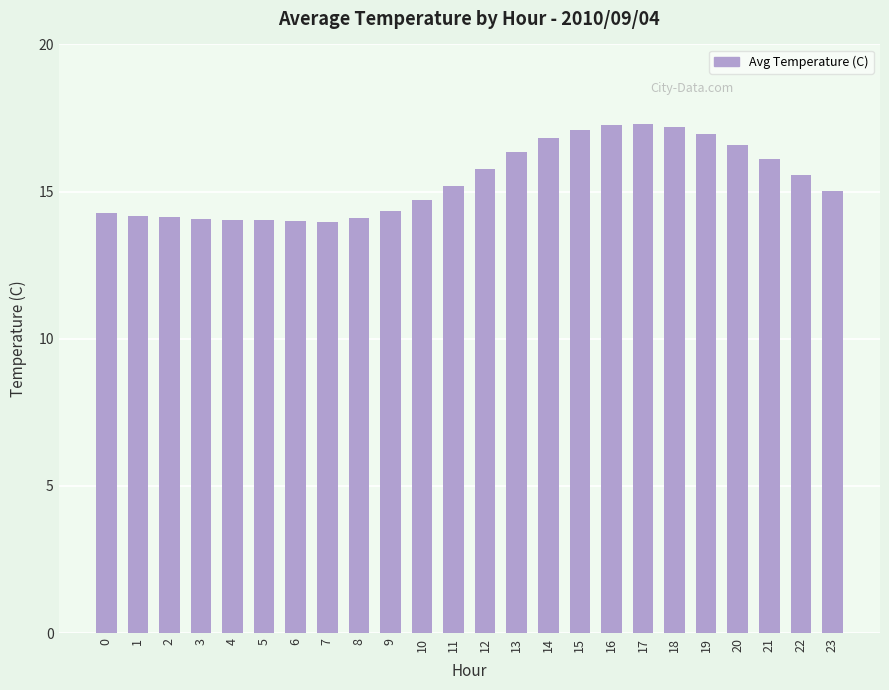

What is the minimum value shown in the chart?

14.0